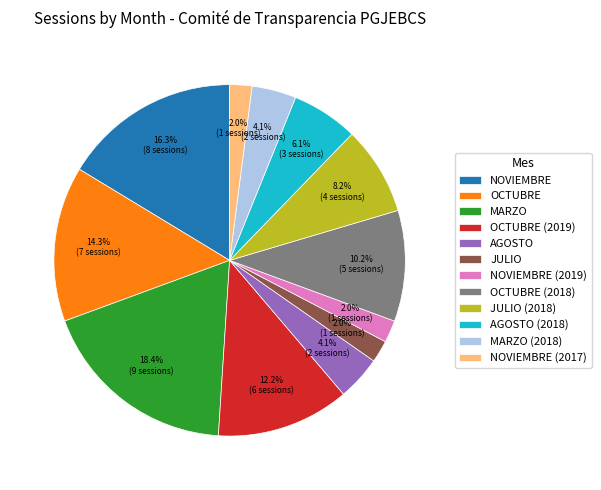

Which category has the biggest portion of the pie?

MARZO